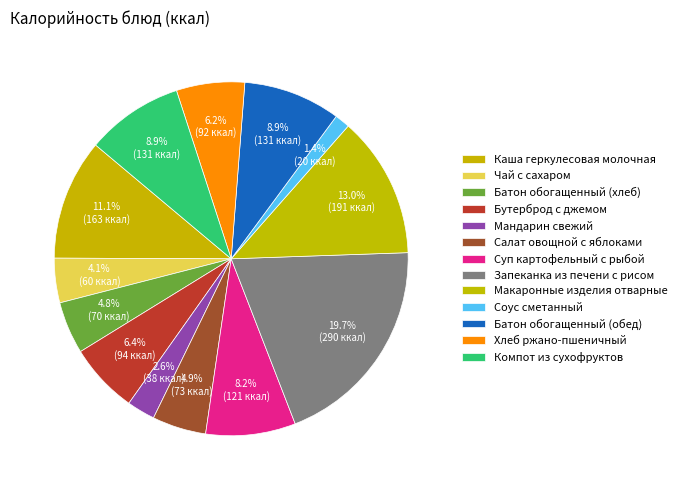

What percentage is the Макаронные изделия отварные slice, to the nearest percent?

13%